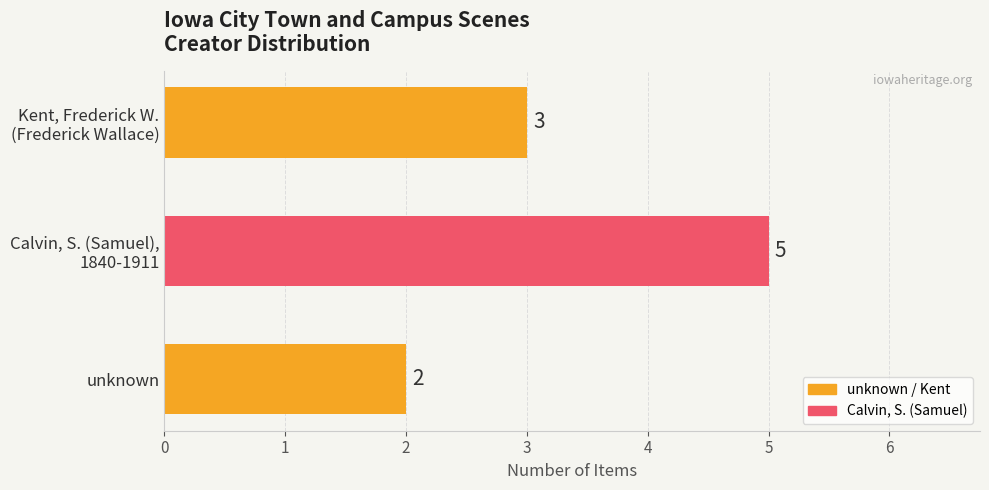

Reading bottom to top, list all the values displayed in this chart.

2	5	3